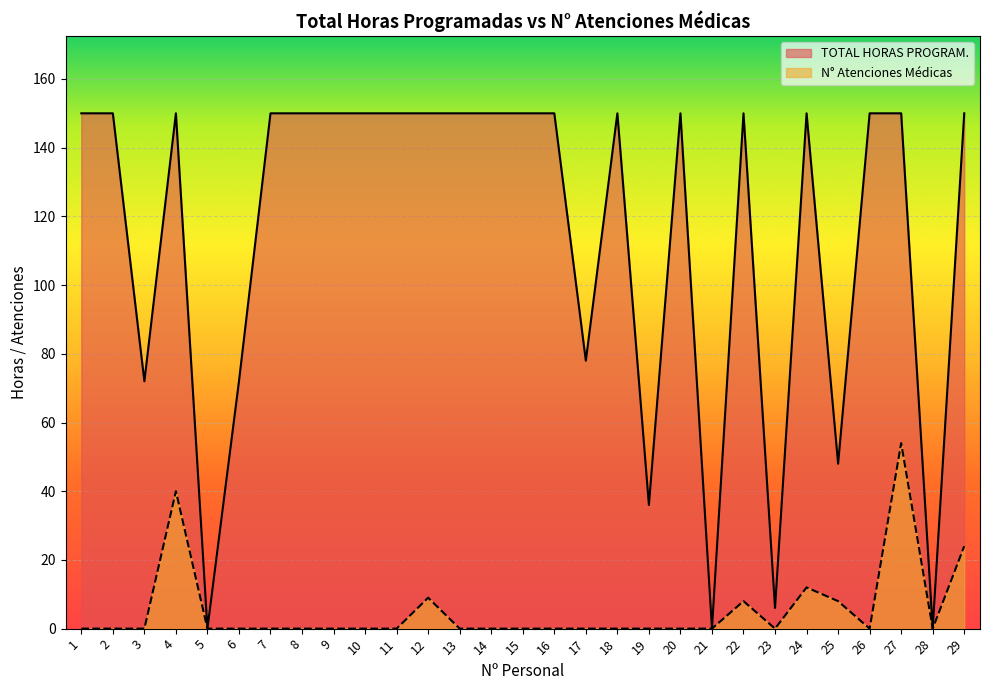

True or false: TOTAL HORAS PROGRAM. has a value of 258 at 16.

False